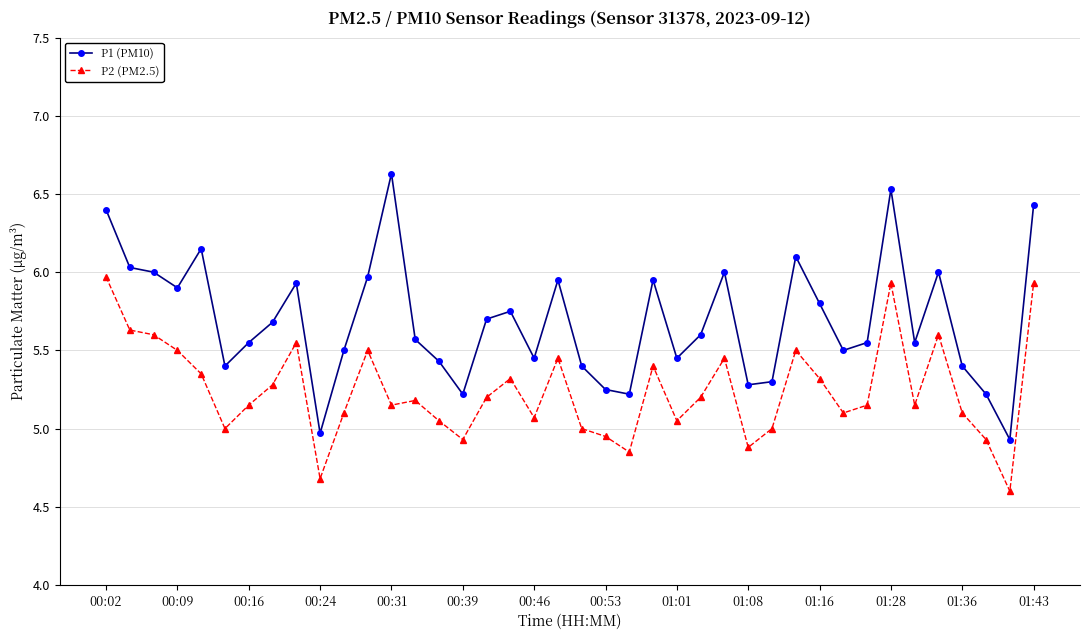

Which series has the largest total across all categories?

P1 (PM10)